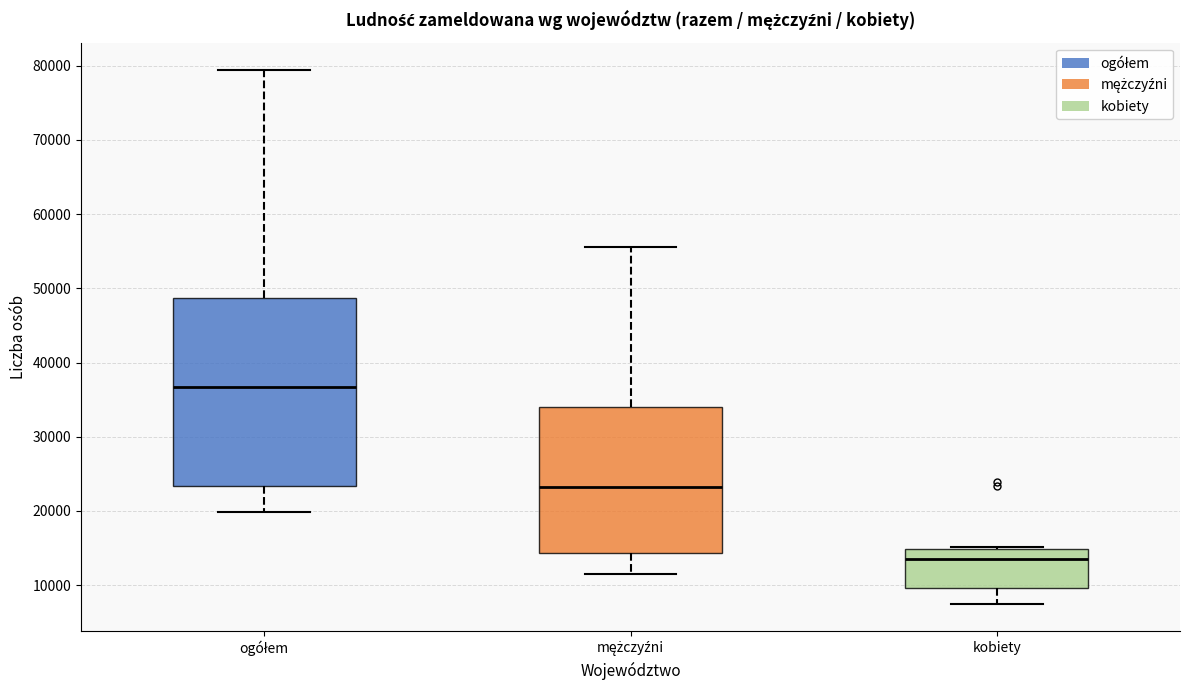

Where is the lower edge of the box for mężczyźni on the y-axis? The values are not printed on the chart, so give them approximately, as read against the axis.

14000